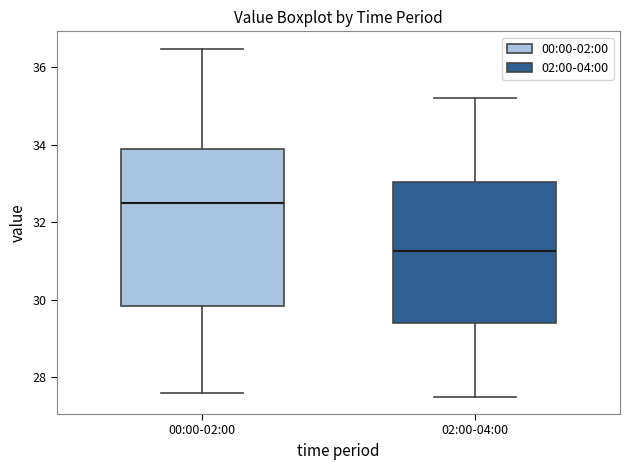

Where does the median line of the box for 02:00-04:00 sit on the y-axis? The values are not printed on the chart, so give them approximately, as read against the axis.

31.2